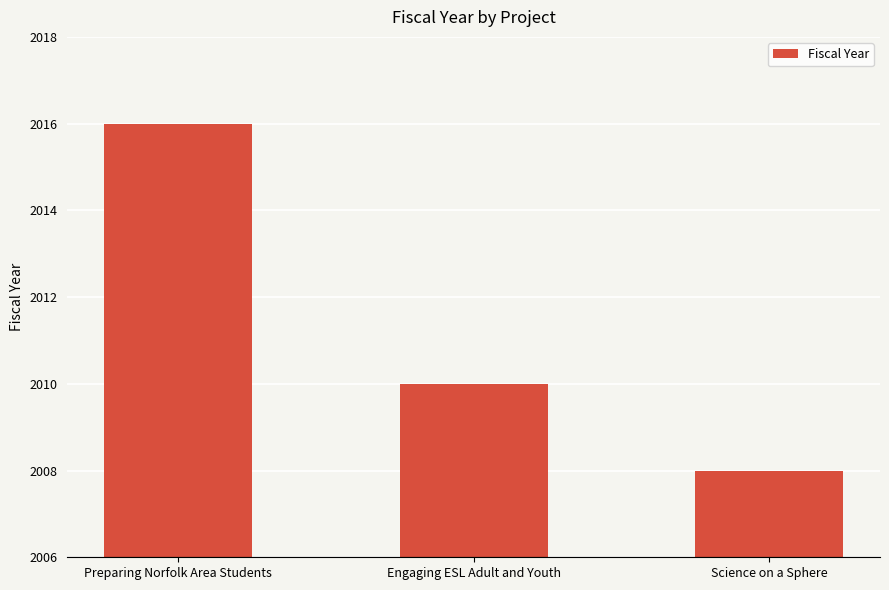

List the labels in order of value, smallest first.

Science on a Sphere, Engaging ESL Adult and Youth, Preparing Norfolk Area Students